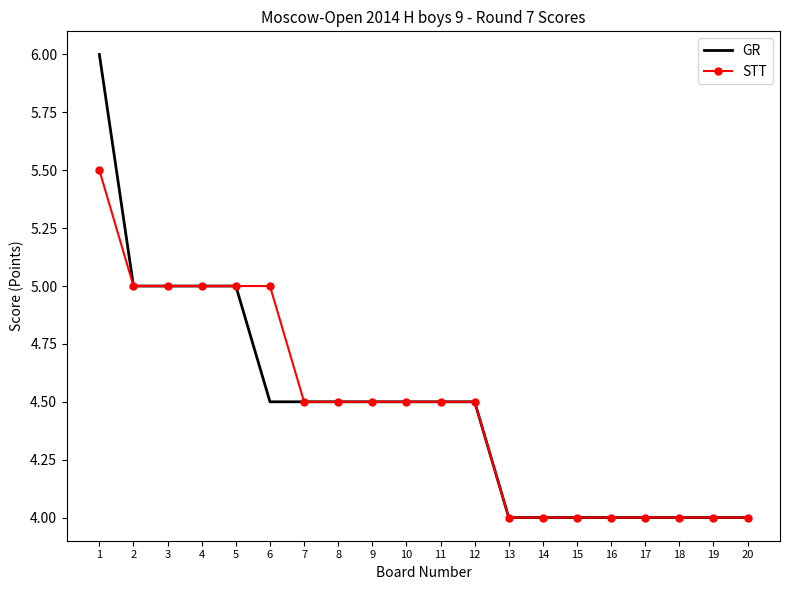

True or false: GR has a value of 4.5 at 6.

True